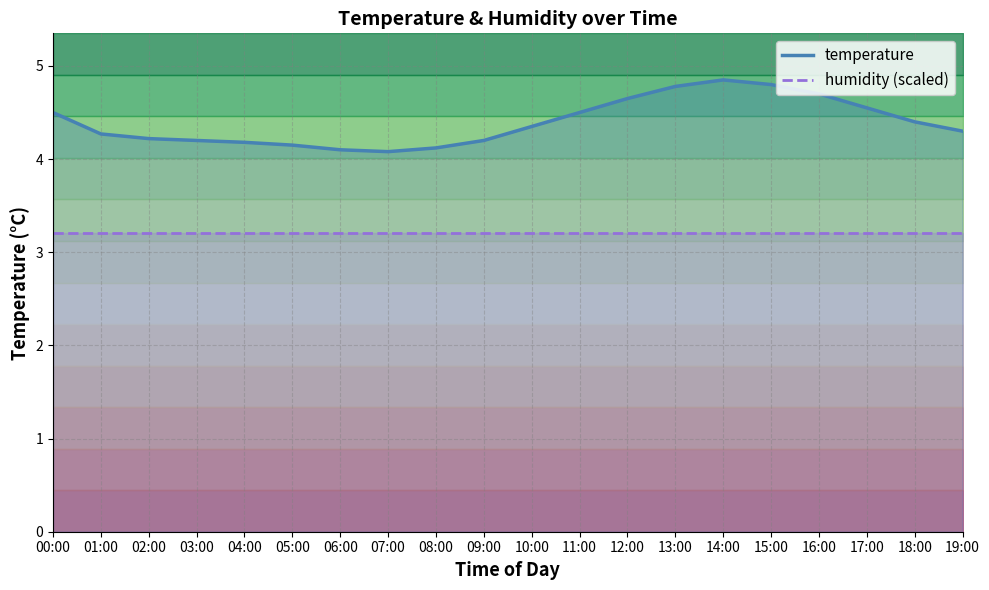

How many points are higher than both their immediate neighbors (excluding endpoints)?

1